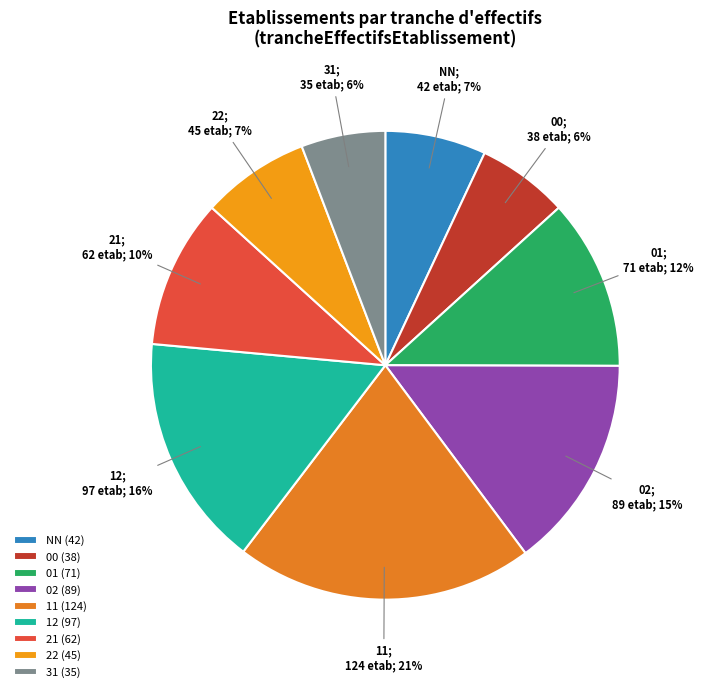

Which slice is the largest?

11